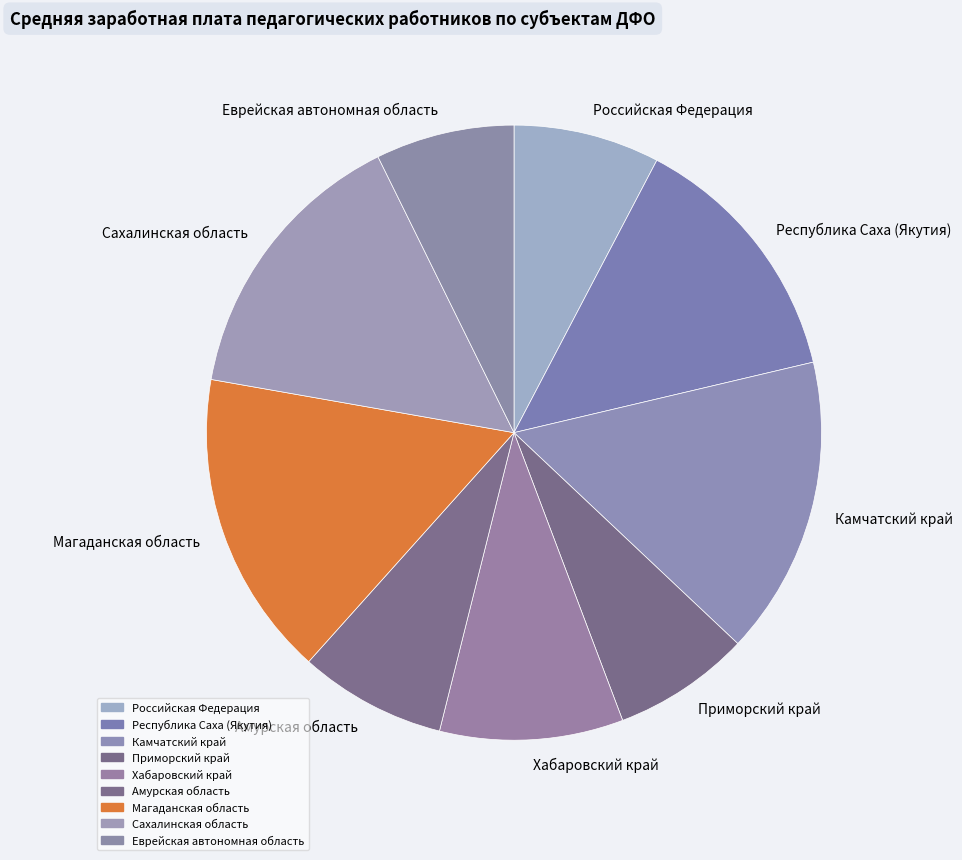

Does any single category account for the majority?

No